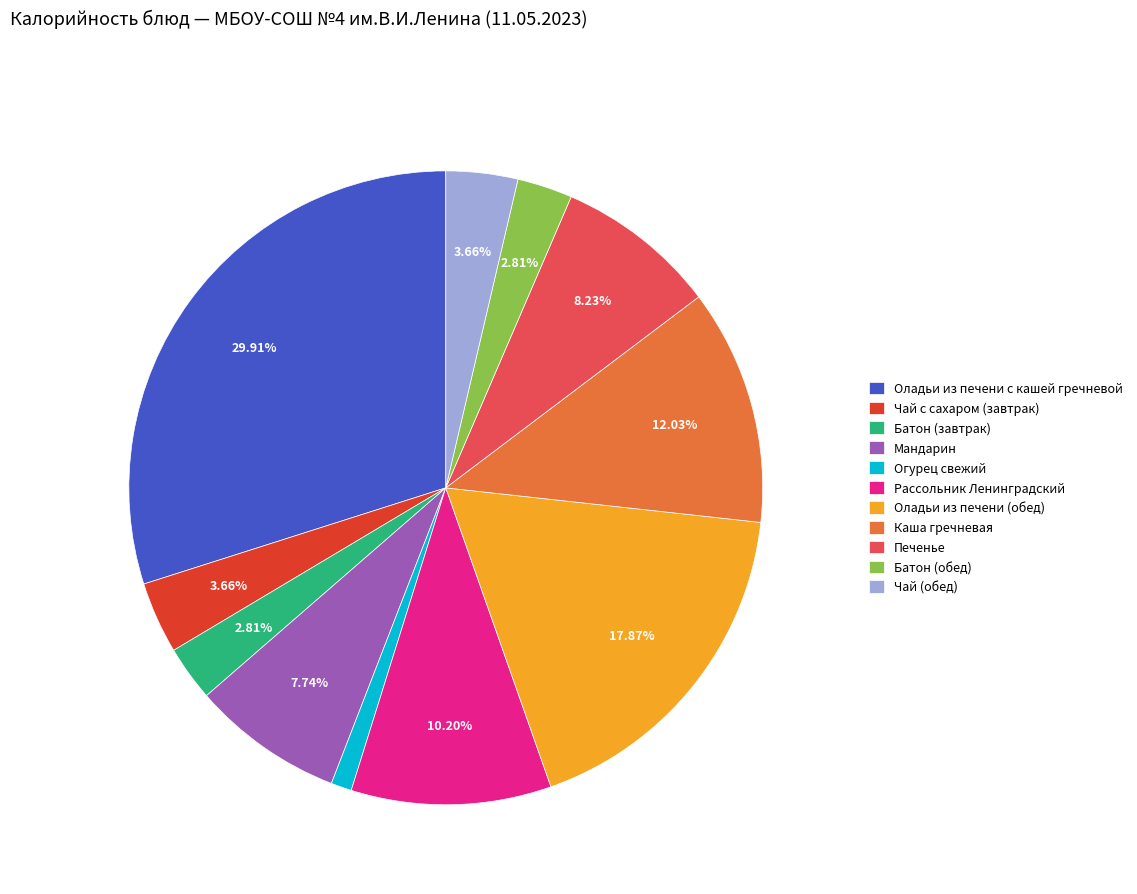

To the nearest percent, what portion does Батон (обед) represent?

3%